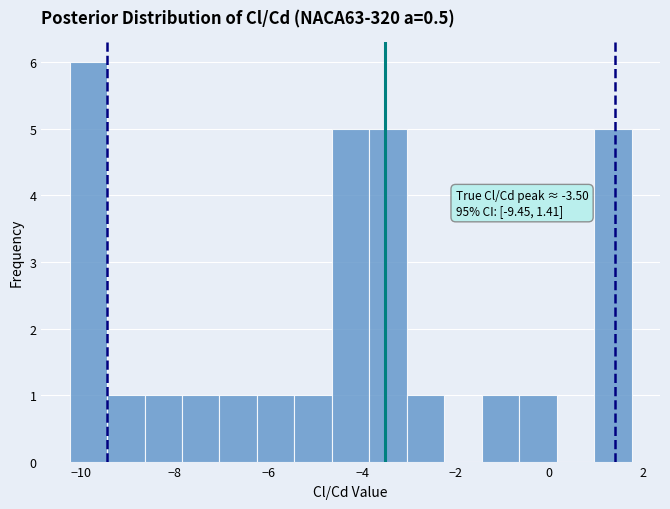

Which range on the x-axis has the tallest bar?

-10.2 to -9.4